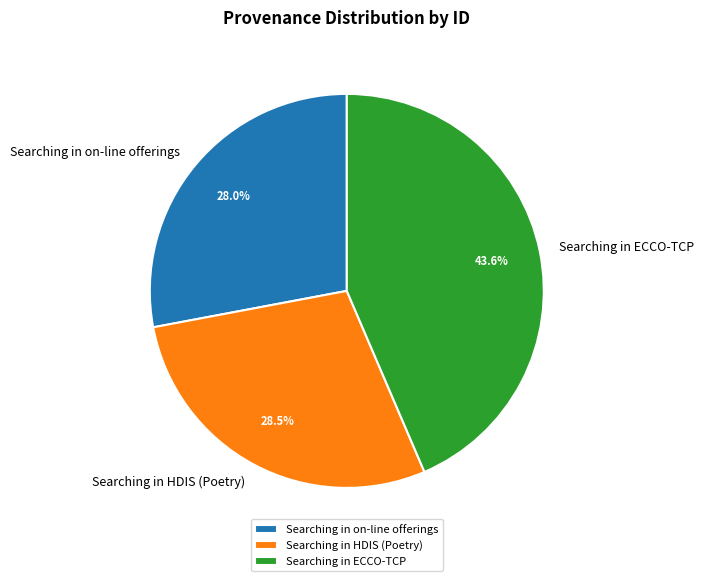

What portion of the pie excludes Searching in HDIS (Poetry)?

71.5%